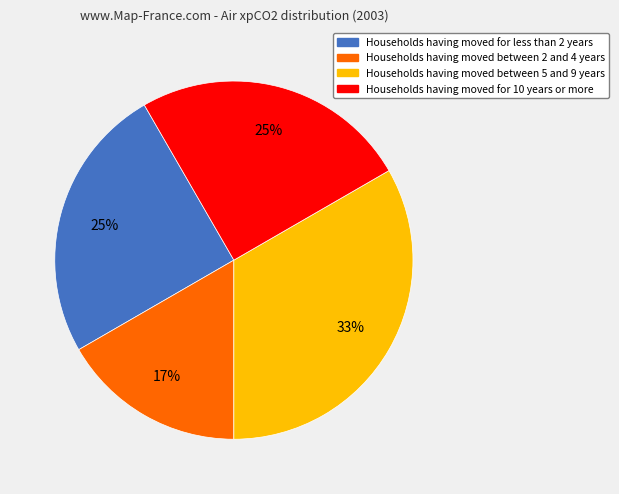

To the nearest percent, what is the average slice percentage?

25%